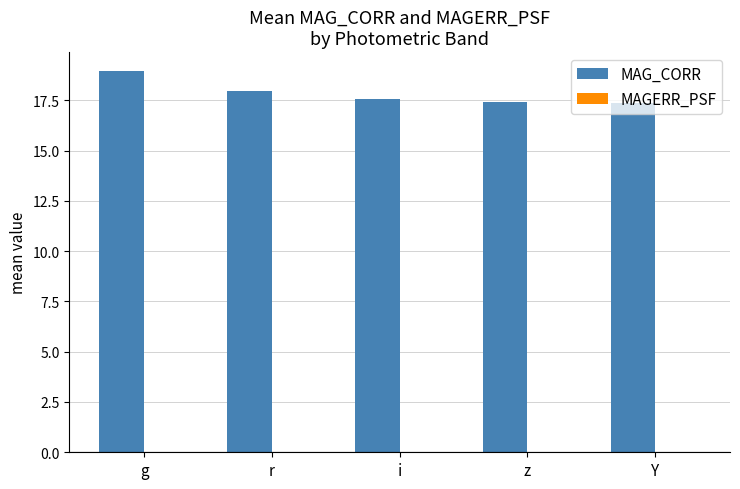

At which category is the sum across all series the highest?

g